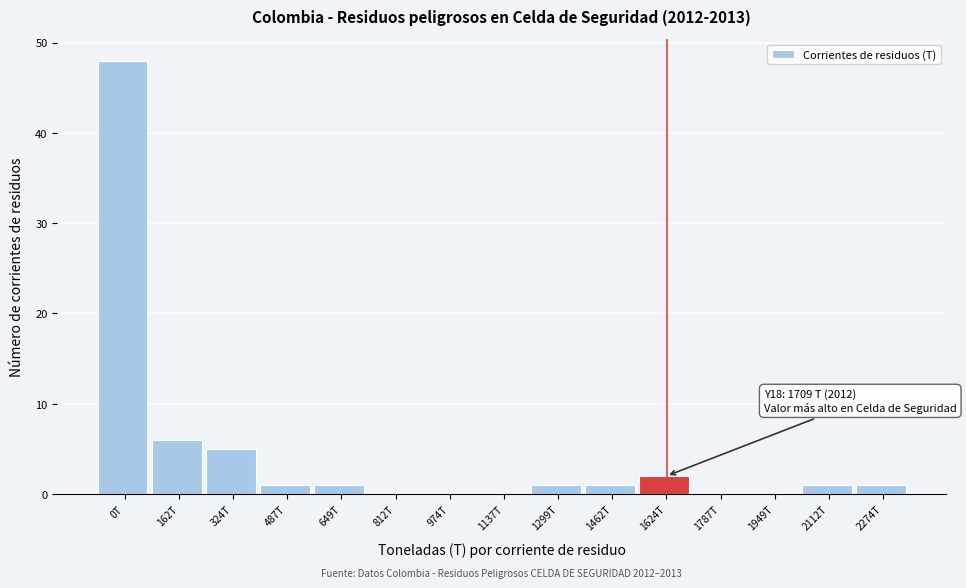

Reading left to right, extract all data points from this chart.

0T=48	162T=6	324T=5	487T=1	649T=1	812T=0	974T=0	1137T=0	1299T=1	1462T=1	1624T=2	1787T=0	1949T=0	2112T=1	2274T=1